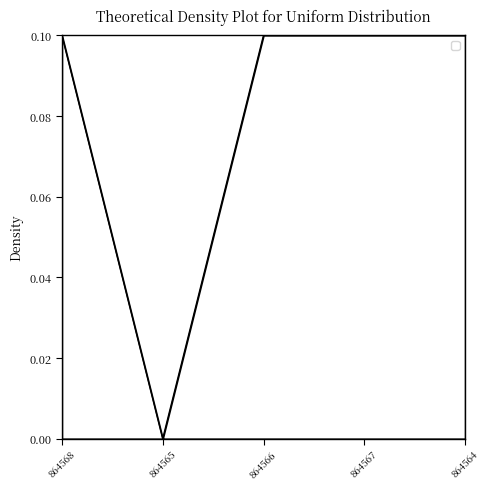

How many positive values are there?

4